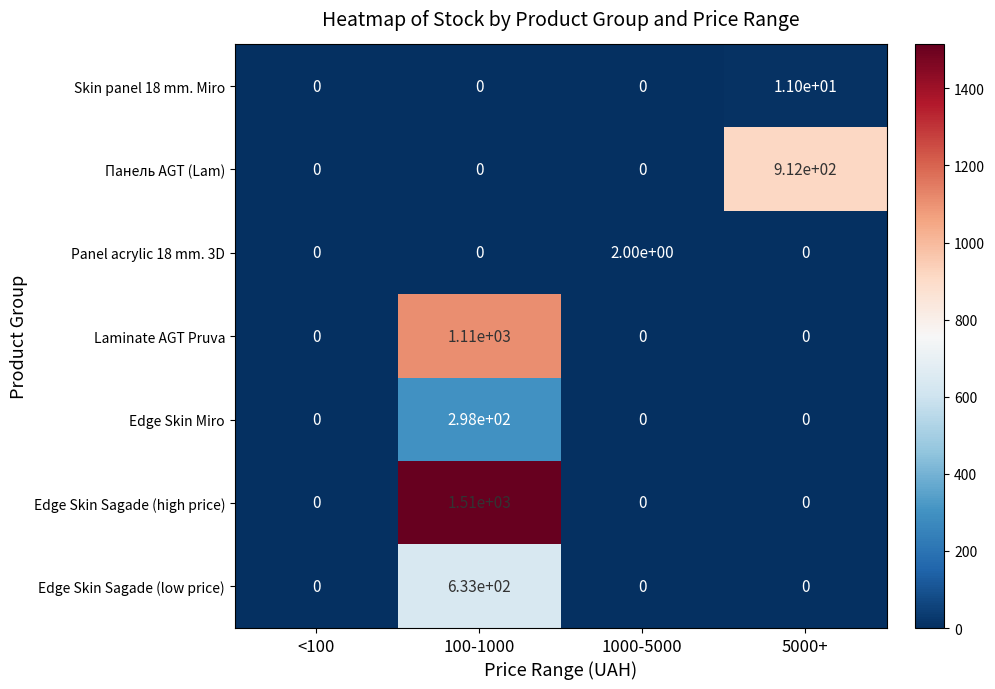

How many Laminate AGT Pruva values are between 0 and 1110?

4